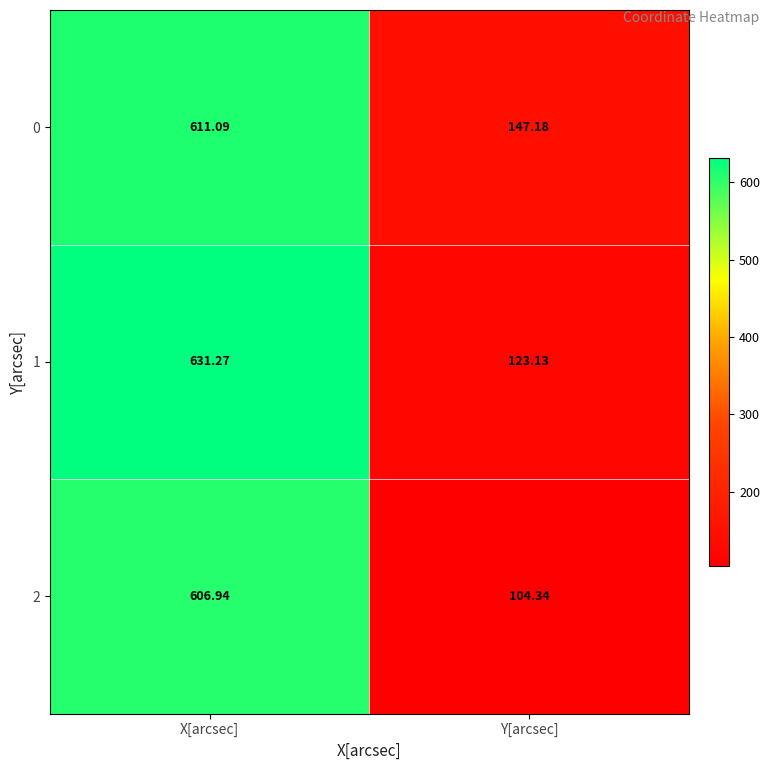

At which label does 2 first exceed 606?

X[arcsec]